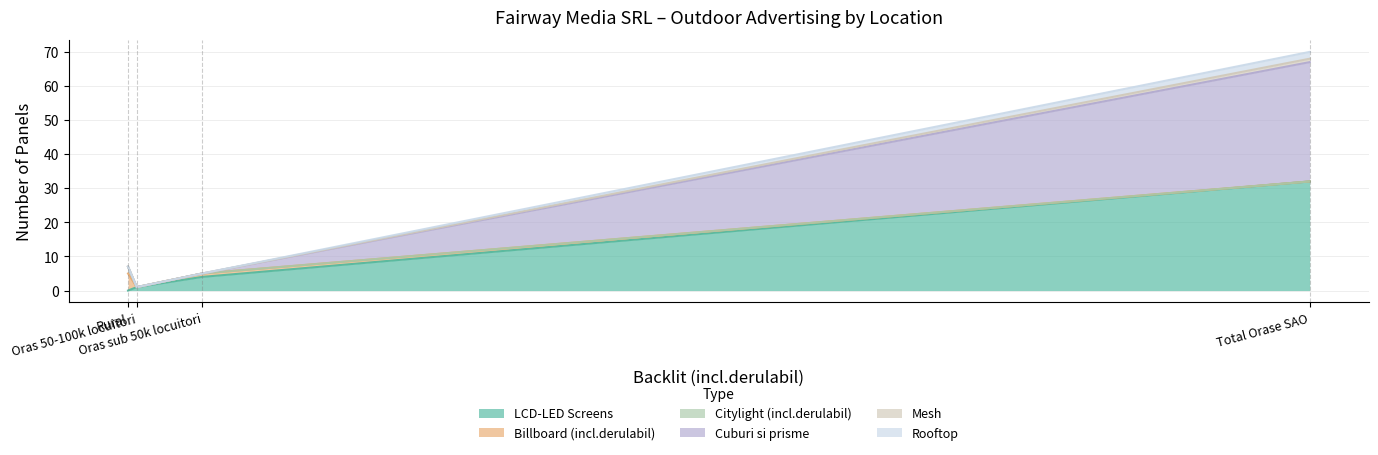

At which category does the chart reach its minimum across all series?

Rural